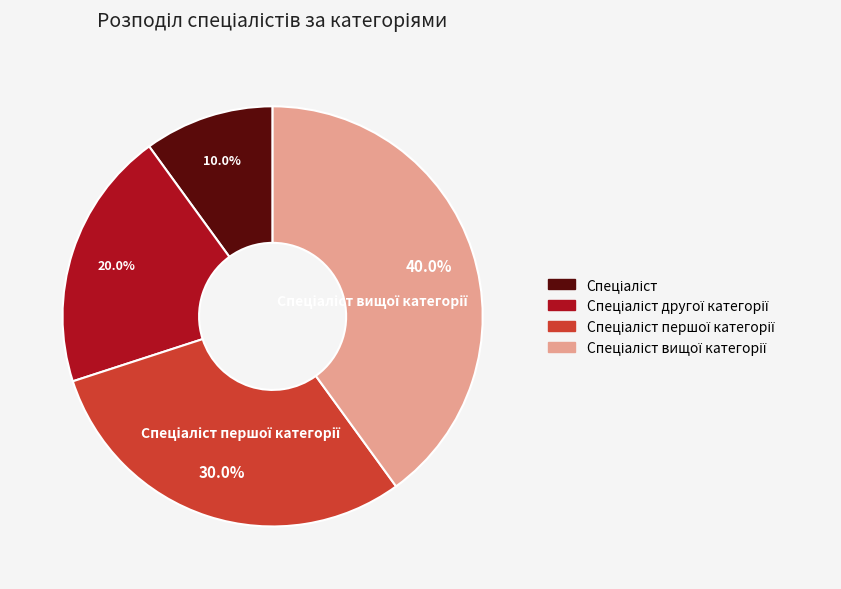

Is there a majority slice in this chart?

No